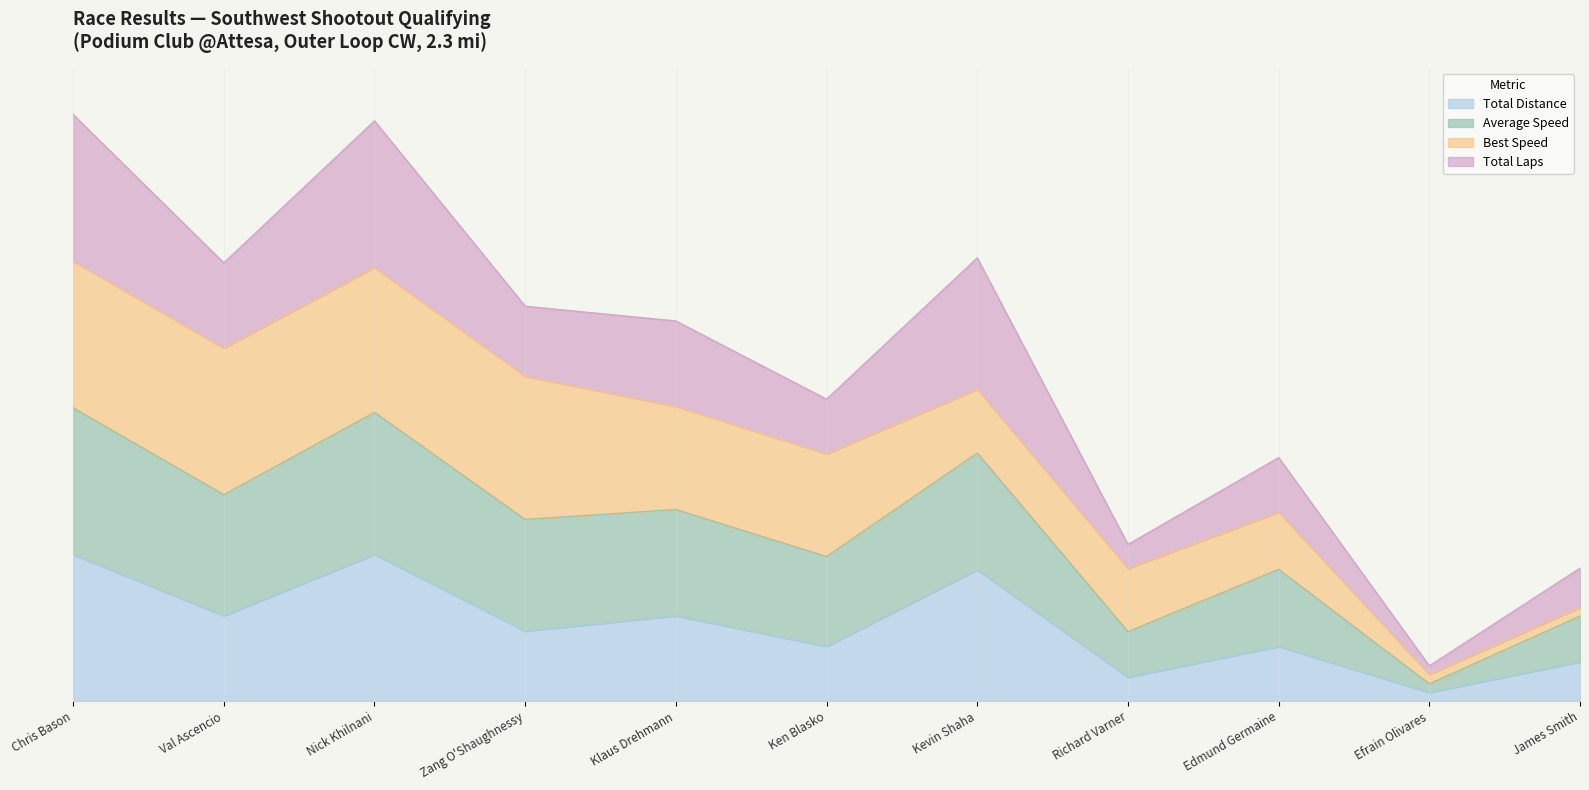

What position from the left is Nick Khilnani?

3